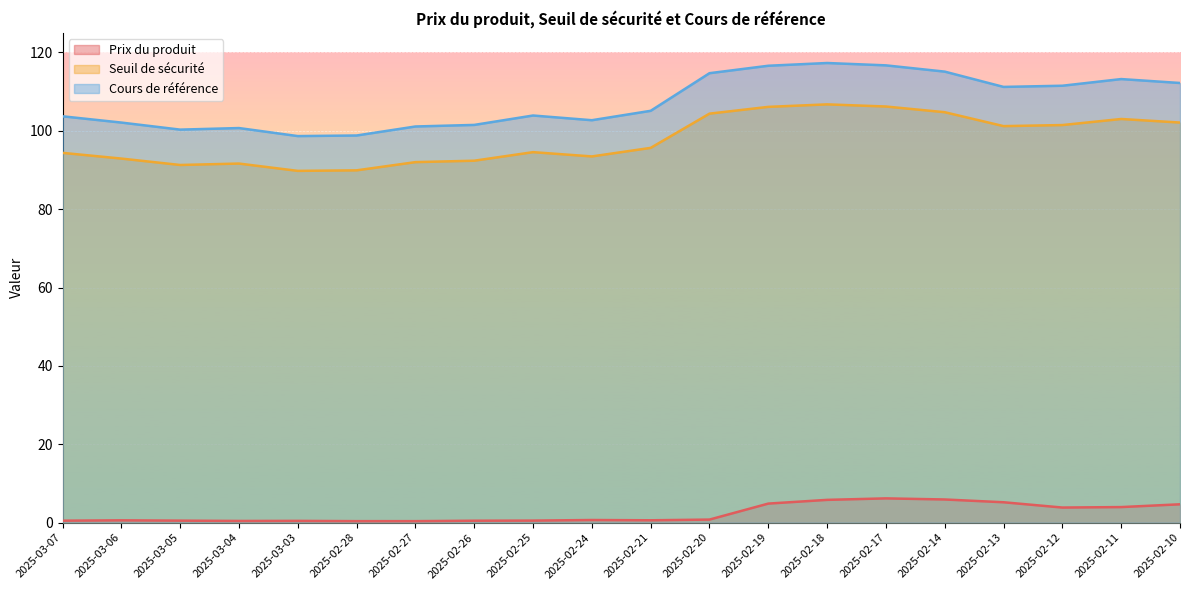

Reading left to right, what are all the values shown in this chart?

Prix du produit: 2025-03-07=0.5	2025-03-06=0.6	2025-03-05=0.5	2025-03-04=0.4	2025-03-03=0.5	2025-02-28=0.4	2025-02-27=0.4	2025-02-26=0.5	2025-02-25=0.5	2025-02-24=0.7	2025-02-21=0.6	2025-02-20=0.8	2025-02-19=4.9	2025-02-18=5.8	2025-02-17=6.2	2025-02-14=5.9	2025-02-13=5.2	2025-02-12=3.9	2025-02-11=4.0	2025-02-10=4.7
Seuil de sécurité: 2025-03-07=94.4	2025-03-06=92.9	2025-03-05=91.3	2025-03-04=91.6	2025-03-03=89.8	2025-02-28=89.9	2025-02-27=92.0	2025-02-26=92.4	2025-02-25=94.5	2025-02-24=93.5	2025-02-21=95.6	2025-02-20=104.4	2025-02-19=106.1	2025-02-18=106.7	2025-02-17=106.2	2025-02-14=104.7	2025-02-13=101.2	2025-02-12=101.5	2025-02-11=103.0	2025-02-10=102.1
Cours de référence: 2025-03-07=103.7	2025-03-06=102.1	2025-03-05=100.3	2025-03-04=100.7	2025-03-03=98.7	2025-02-28=98.8	2025-02-27=101.1	2025-02-26=101.5	2025-02-25=103.9	2025-02-24=102.7	2025-02-21=105.1	2025-02-20=114.7	2025-02-19=116.6	2025-02-18=117.3	2025-02-17=116.7	2025-02-14=115.1	2025-02-13=111.2	2025-02-12=111.5	2025-02-11=113.2	2025-02-10=112.2